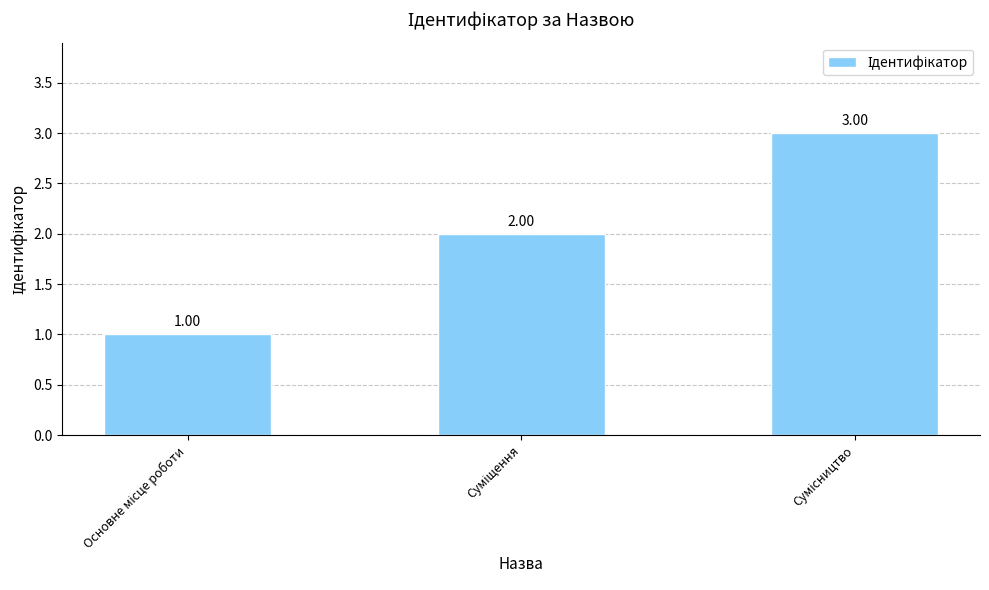

What is the sum of all values?

6